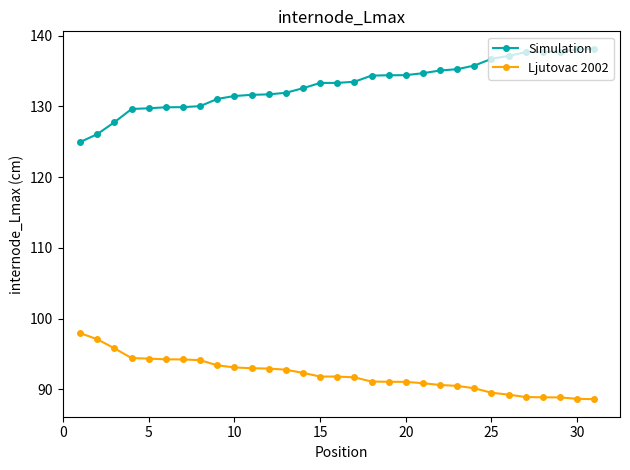

How many series are shown in this chart?

2